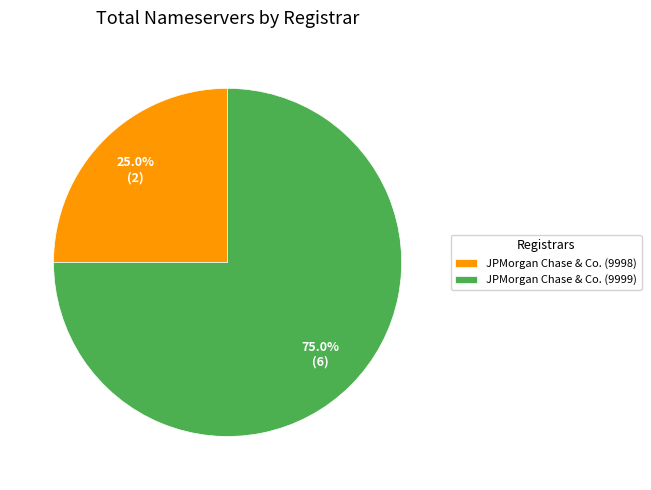

What percentage is NOT represented by JPMorgan Chase & Co. (9999)?

25.0%